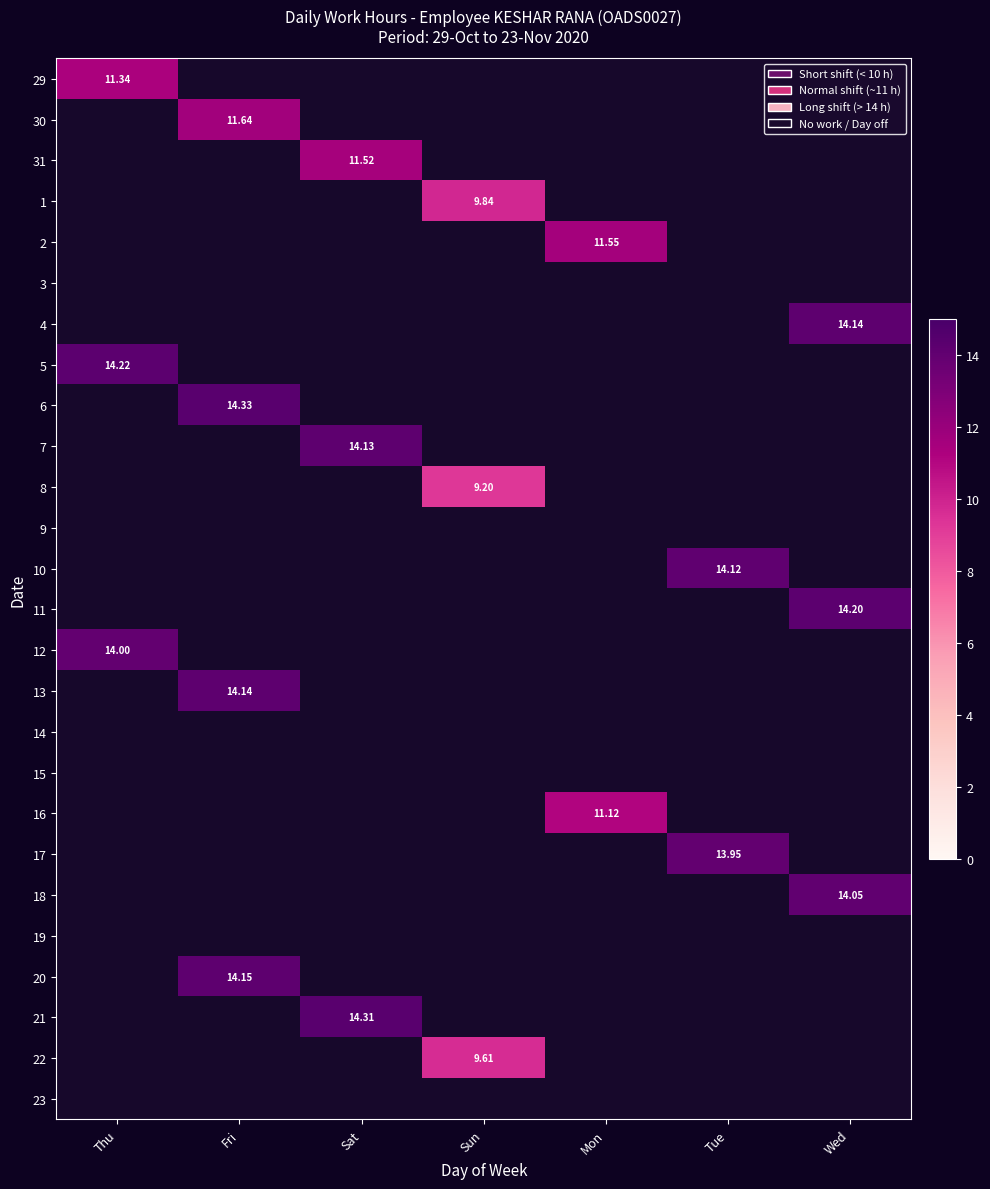

Is the value of 5 at Wed greater than the value of 29 at Wed?

No